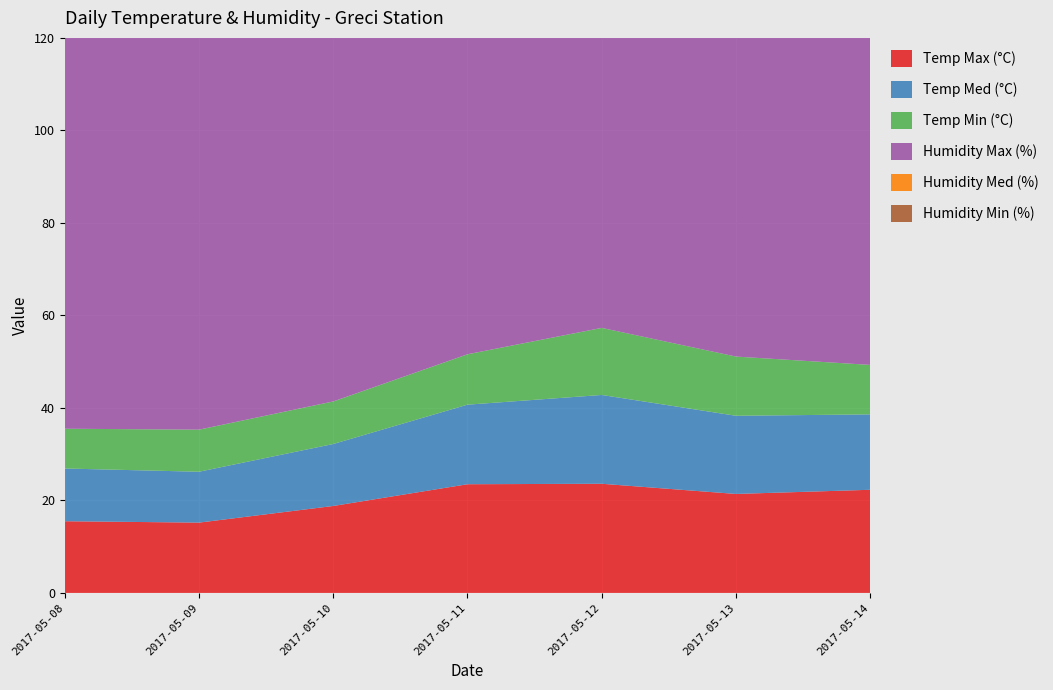

Reading left to right, list all the values displayed in this chart.

Temp Max (°C): 2017-05-08=15.5	2017-05-09=15.2	2017-05-10=18.8	2017-05-11=23.5	2017-05-12=23.6	2017-05-13=21.4	2017-05-14=22.3
Temp Med (°C): 2017-05-08=11.4	2017-05-09=11.0	2017-05-10=13.4	2017-05-11=17.2	2017-05-12=19.2	2017-05-13=16.9	2017-05-14=16.3
Temp Min (°C): 2017-05-08=8.6	2017-05-09=9.1	2017-05-10=9.2	2017-05-11=10.9	2017-05-12=14.5	2017-05-13=12.8	2017-05-14=10.7
Humidity Max (%): 2017-05-08=99.0	2017-05-09=99.0	2017-05-10=99.0	2017-05-11=99.0	2017-05-12=87.0	2017-05-13=97.0	2017-05-14=99.0
Humidity Med (%): 2017-05-08=94.0	2017-05-09=96.0	2017-05-10=88.0	2017-05-11=78.0	2017-05-12=70.0	2017-05-13=76.0	2017-05-14=81.0
Humidity Min (%): 2017-05-08=78.0	2017-05-09=76.0	2017-05-10=55.0	2017-05-11=51.0	2017-05-12=53.0	2017-05-13=51.0	2017-05-14=49.0